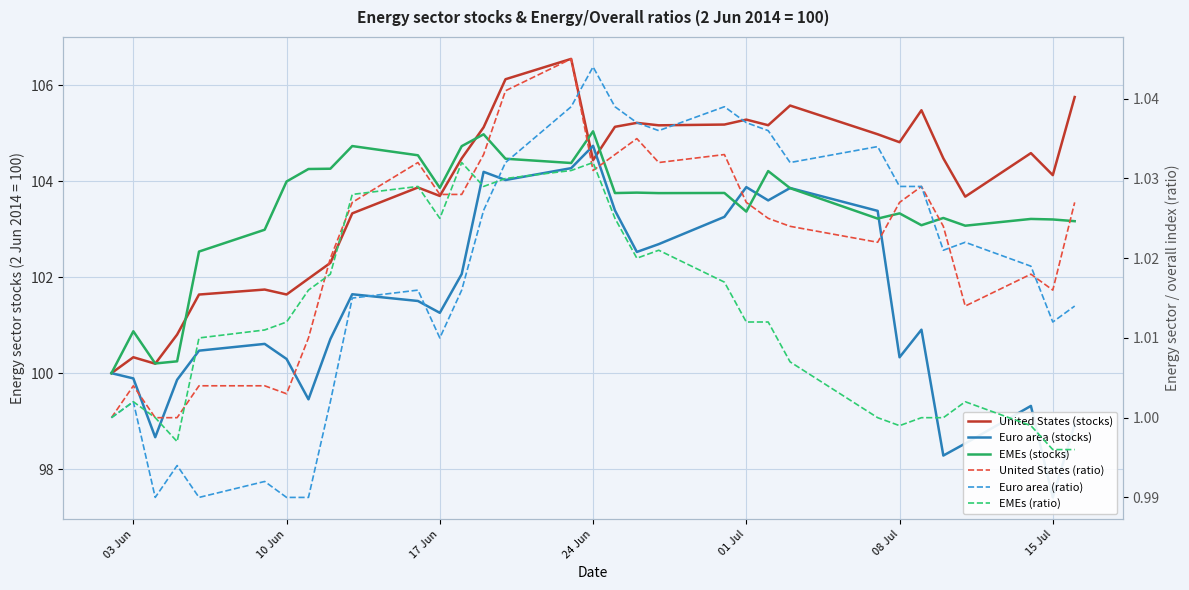

True or false: United States (ratio) and Euro area (stocks) cross at least once.

False